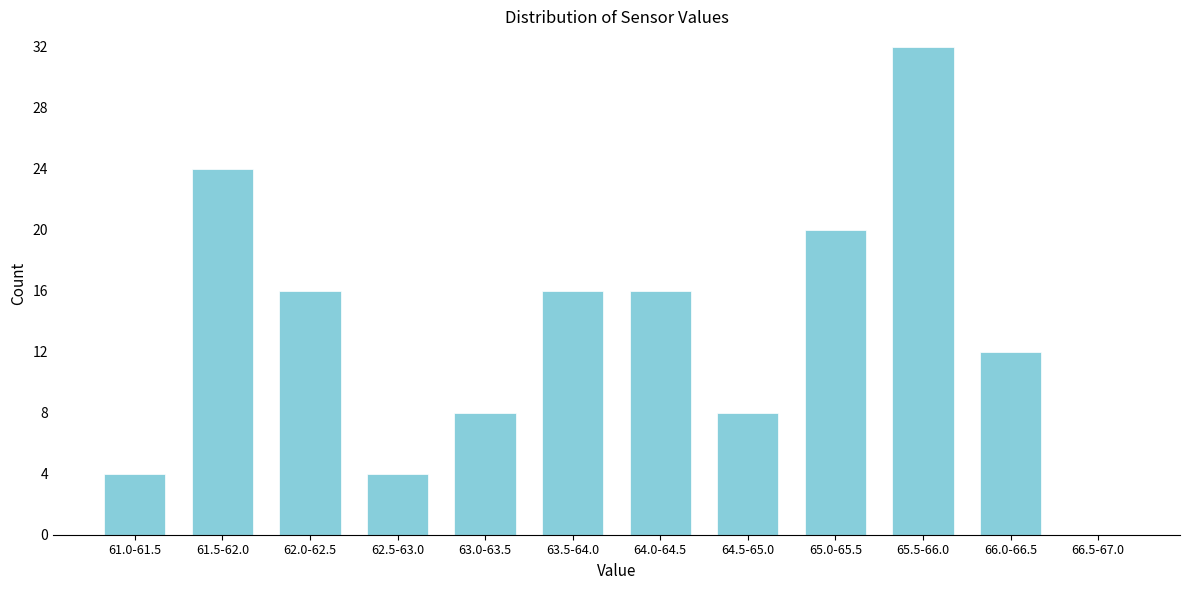

Reading left to right, transcribe all the data shown in this chart.

61.0-61.5=4	61.5-62.0=24	62.0-62.5=16	62.5-63.0=4	63.0-63.5=8	63.5-64.0=16	64.0-64.5=16	64.5-65.0=8	65.0-65.5=20	65.5-66.0=32	66.0-66.5=12	66.5-67.0=0